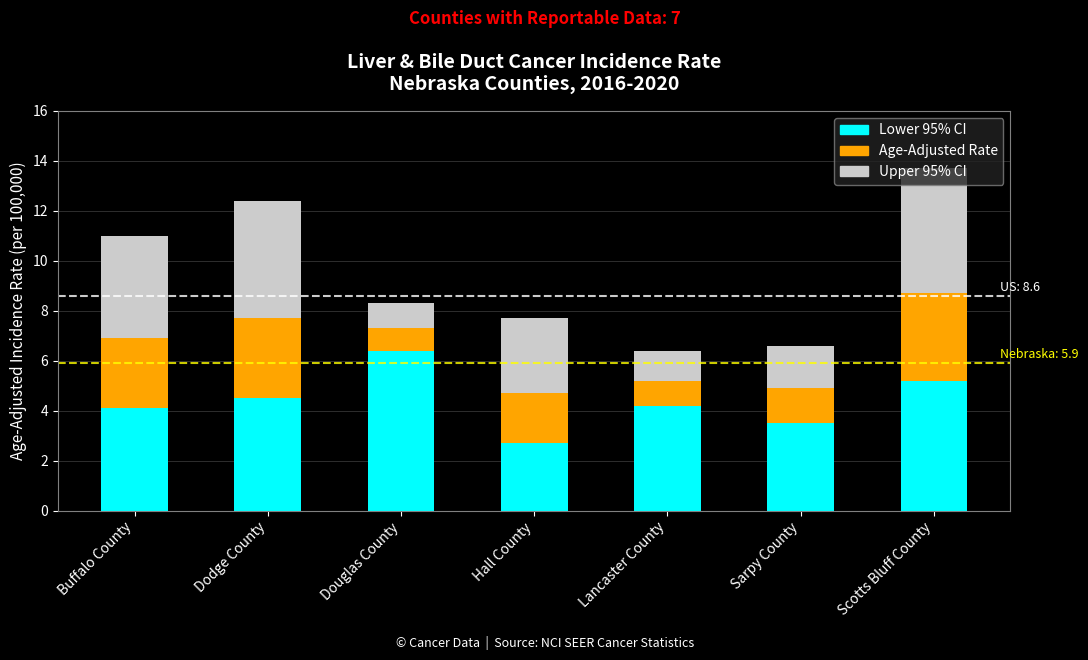

Does the chart contain stacked bars?

Yes